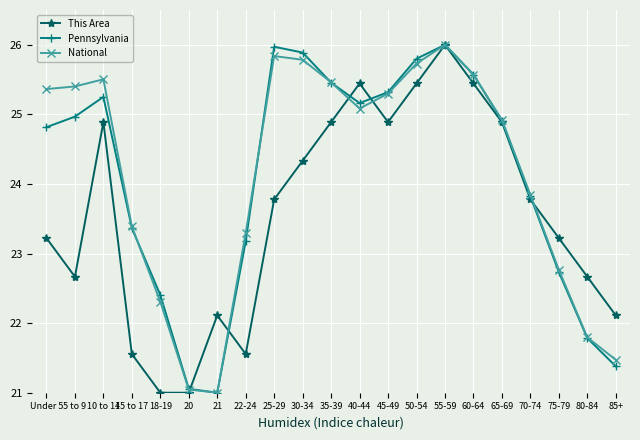

What is the spread (max minus min) of values at 10 to 14?

0.6